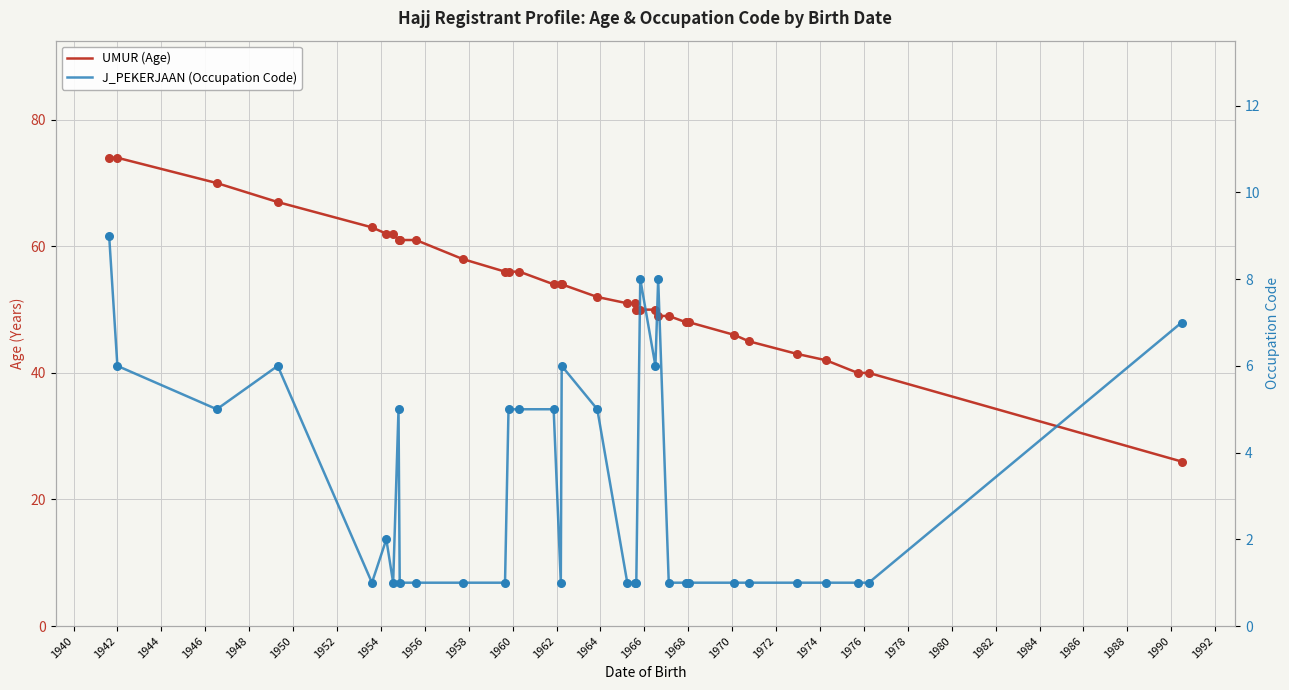

Which series contains the lowest Y value?

J_PEKERJAAN (Occupation Code)